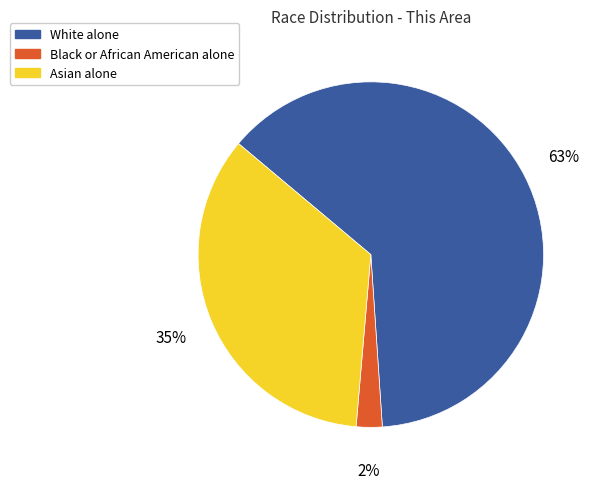

Between White alone and Black or African American alone, which is larger?

White alone